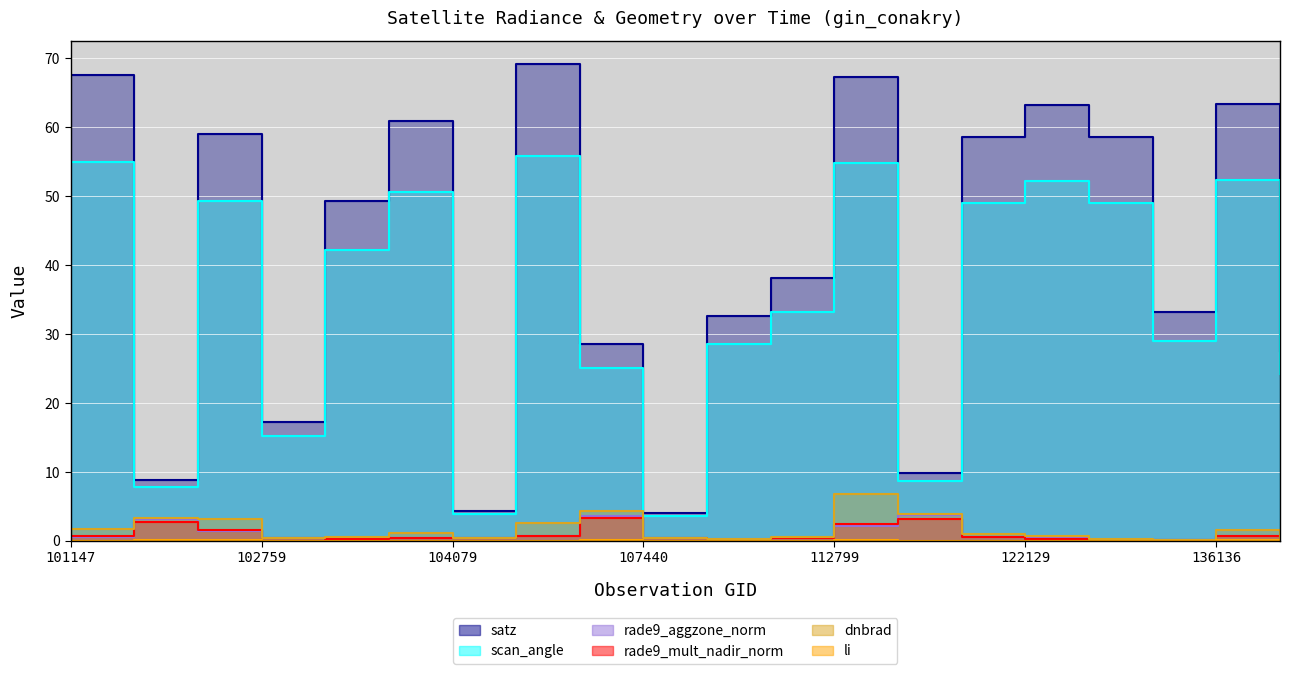

In rade9_mult_nadir_norm, how many points are higher than both neighbors (excluding endpoints)?

4